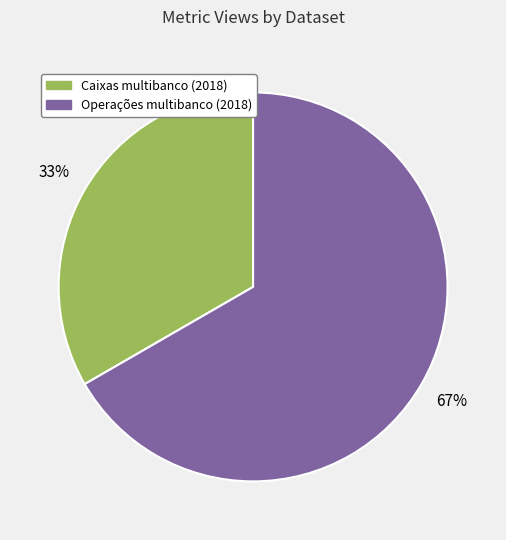

Is there a majority slice in this chart?

Yes